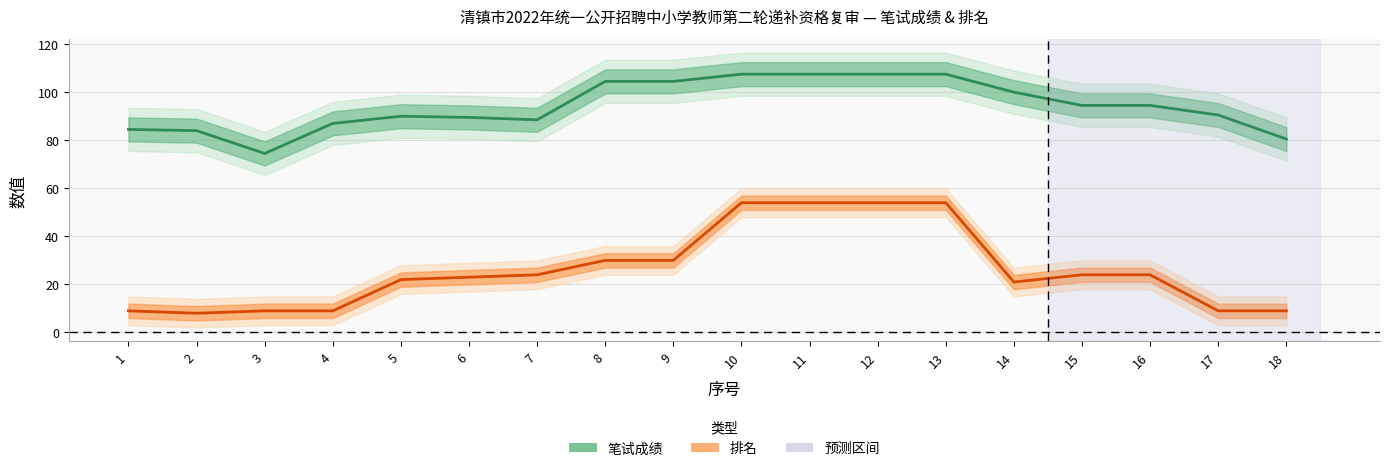

At 11, list the series in order from largest to smallest.

笔试成绩, 排名